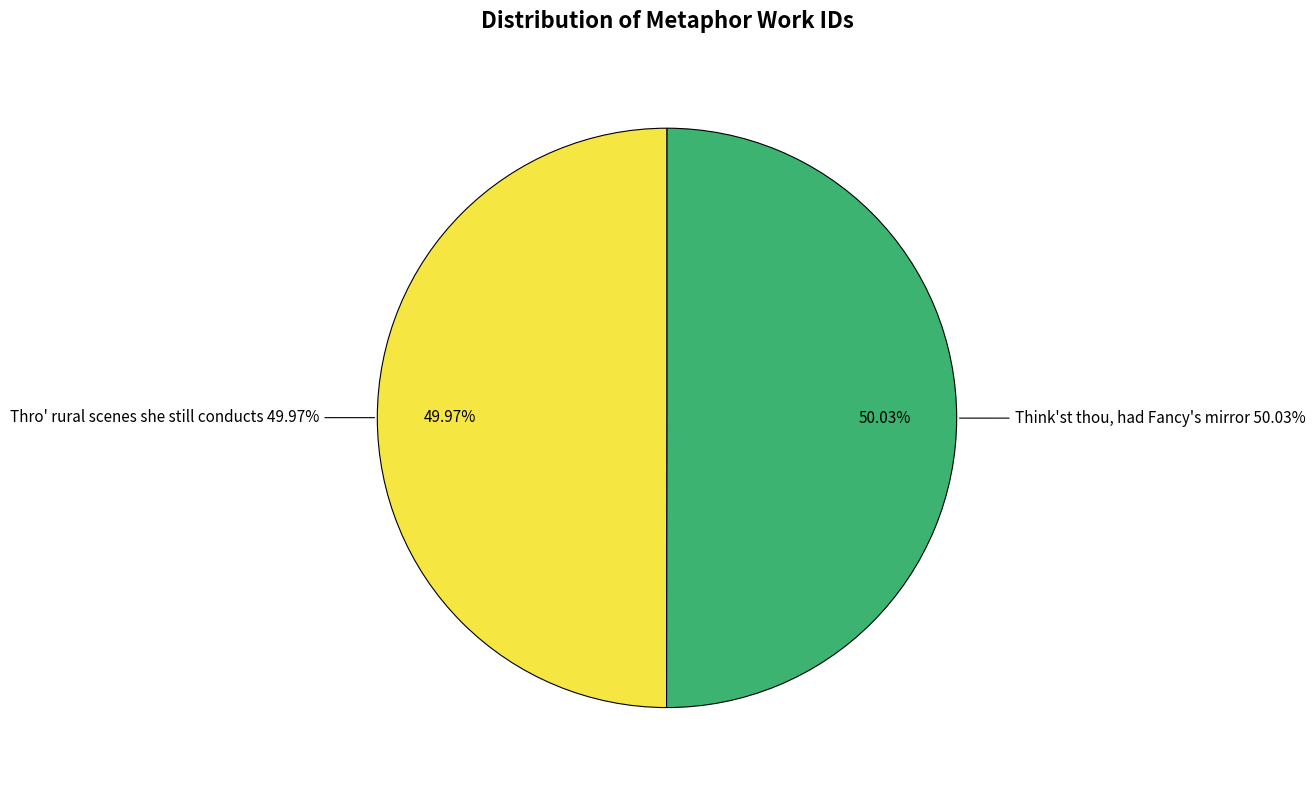

How many segments does this pie chart have?

2